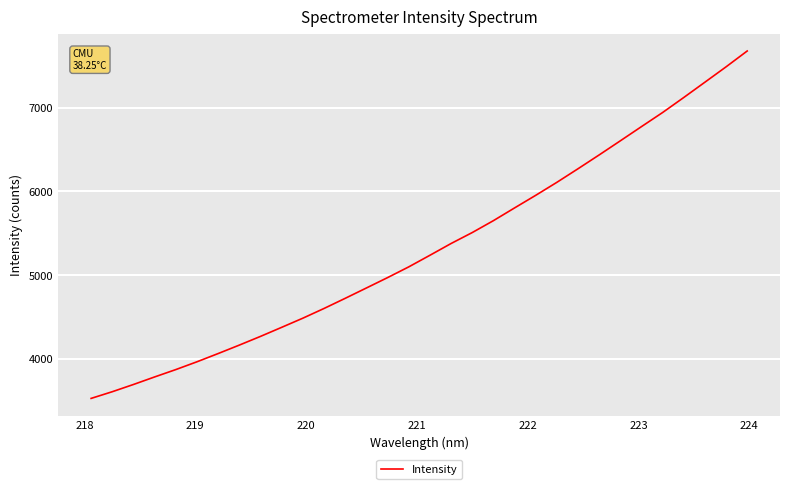

What is the difference between the maximum and minimum values?

4155.4